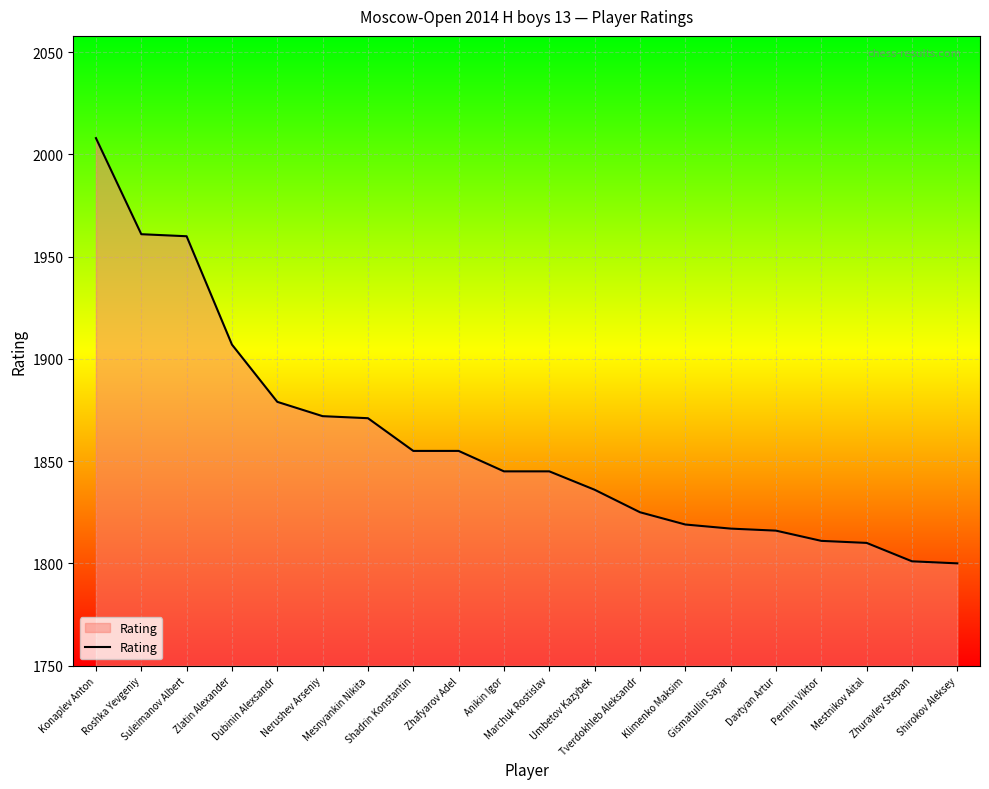

What is the smallest value displayed?

1800